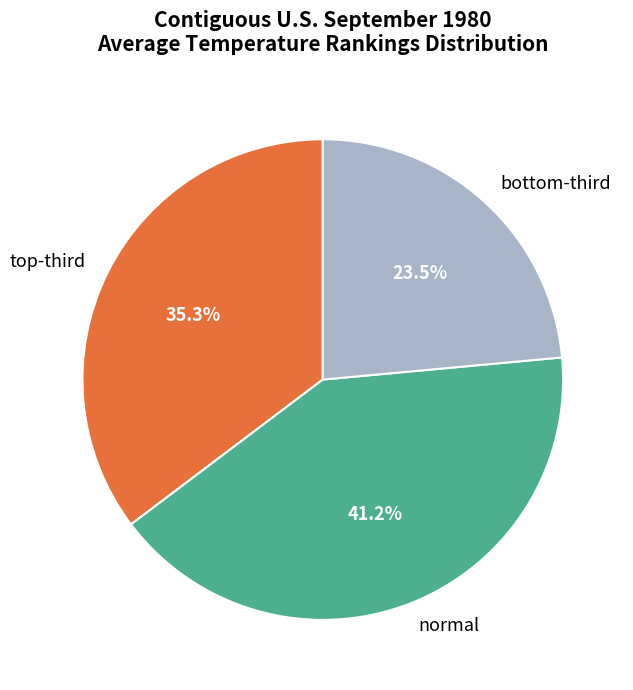

Is there any slice that represents more than half of the pie?

No